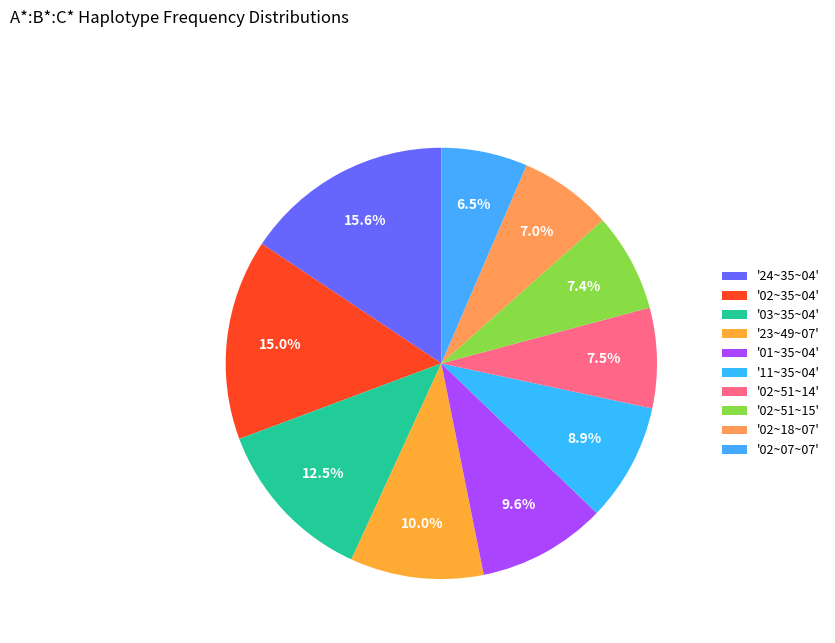

Count the number of slices in the pie.

10